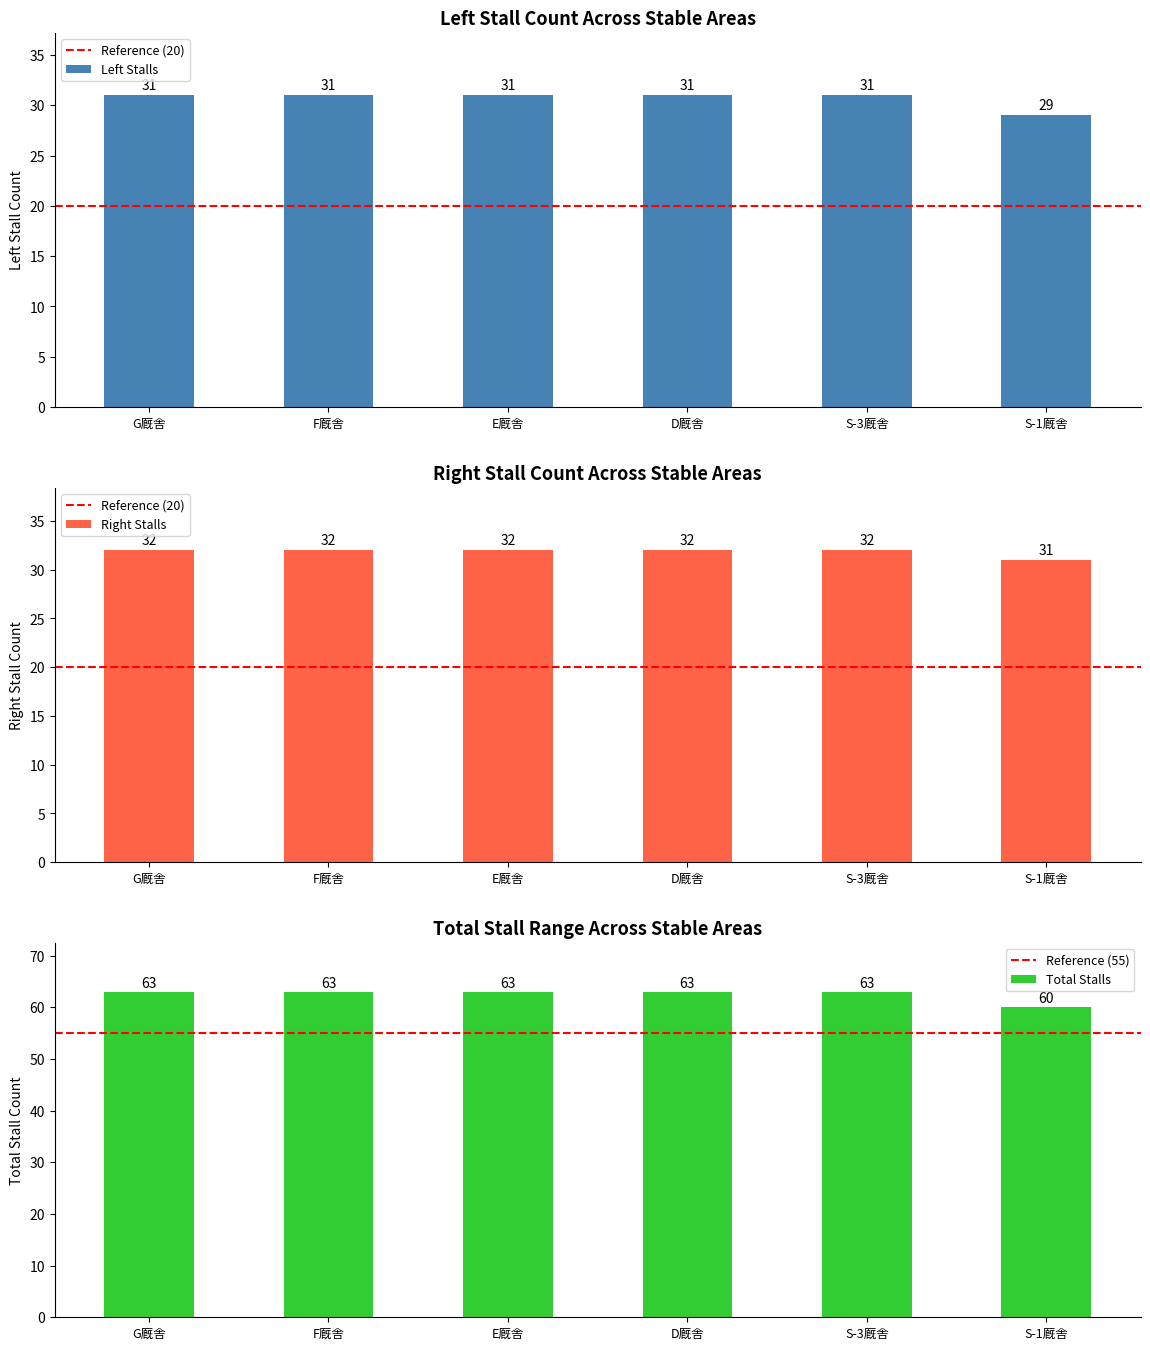

Which category has the lowest value in the Total Stalls series?

S-1厩舎